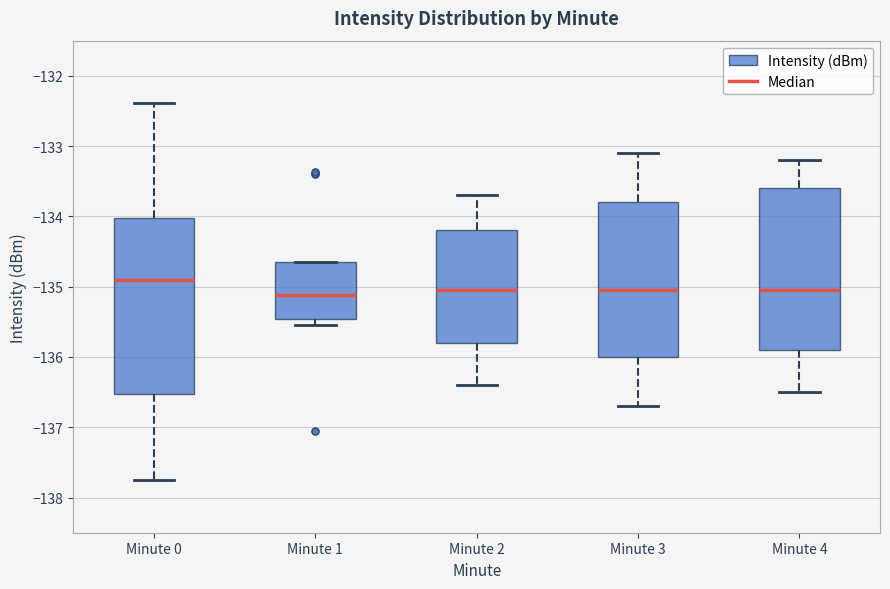

Reading left to right, read every box against the y-axis: the position of its median line, the range the box covers, and the ends of its whiskers. The values are not printed on the chart, so give them approximately, as read against the axis.

Minute 0: median -134.9, box -136.5 to -134.0, whiskers -137.7 to -132.4
Minute 1: median -135.1, box -135.5 to -134.6, whiskers -135.5 (just below the box's lower edge) to -134.6
Minute 2: median -135.0, box -135.8 to -134.2, whiskers -136.4 to -133.7
Minute 3: median -135.0, box -136.0 to -133.8, whiskers -136.7 to -133.1
Minute 4: median -135.0, box -135.9 to -133.6, whiskers -136.5 to -133.2